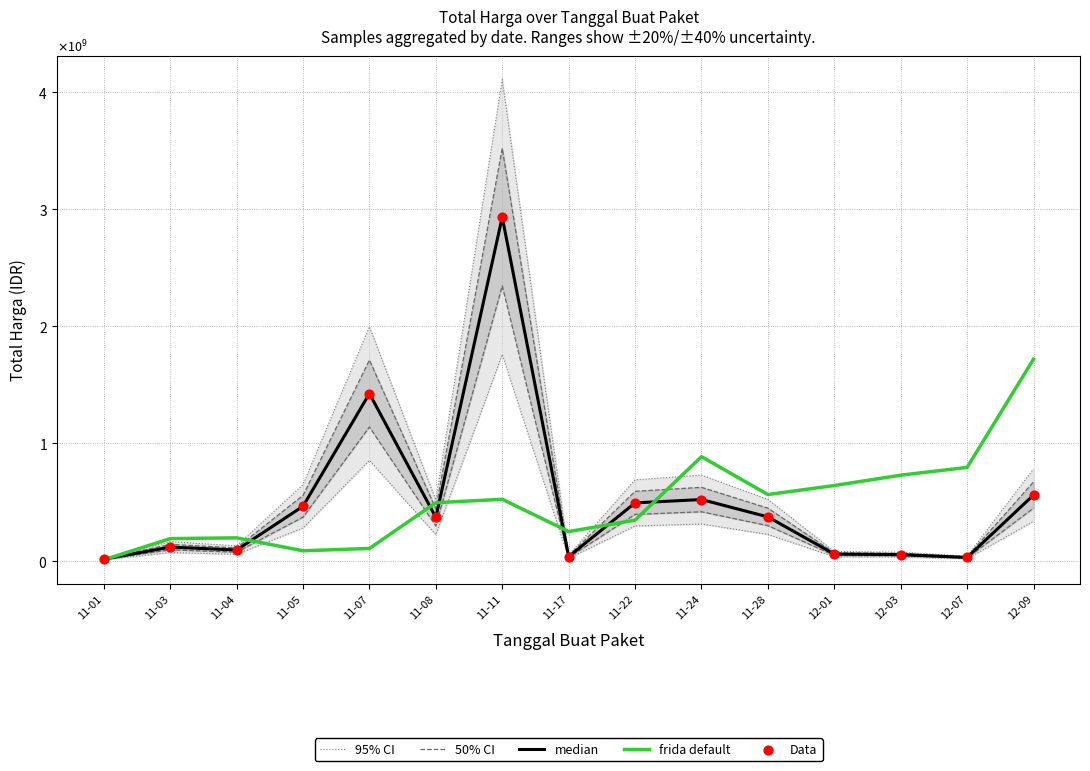

Which series contains the lowest Y value?

frida default